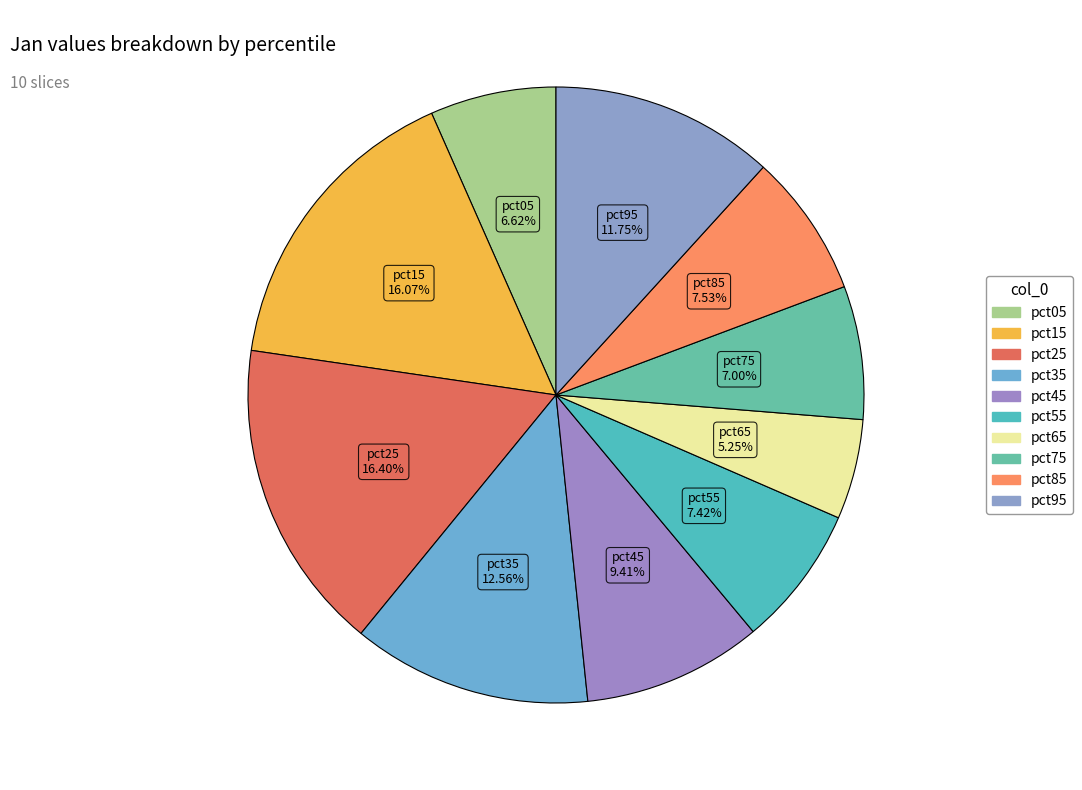

Which has a higher value, pct75 or pct15?

pct15